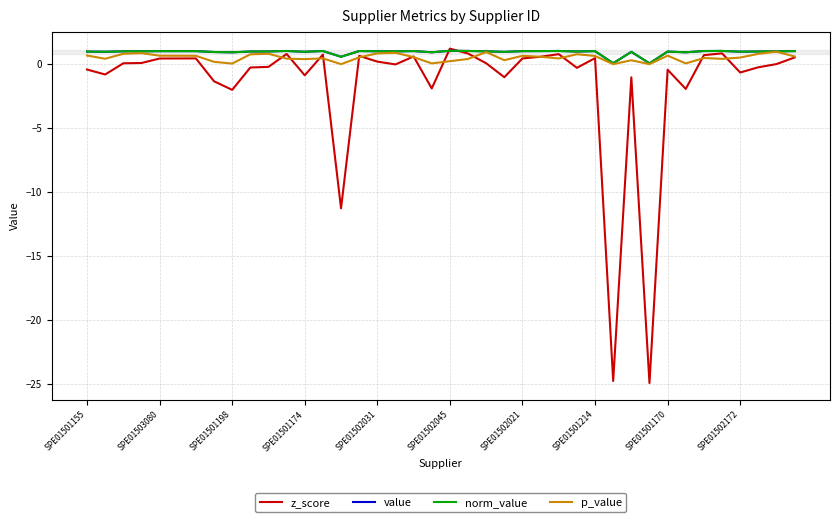

Does the chart display data point markers on the line(s)?

No